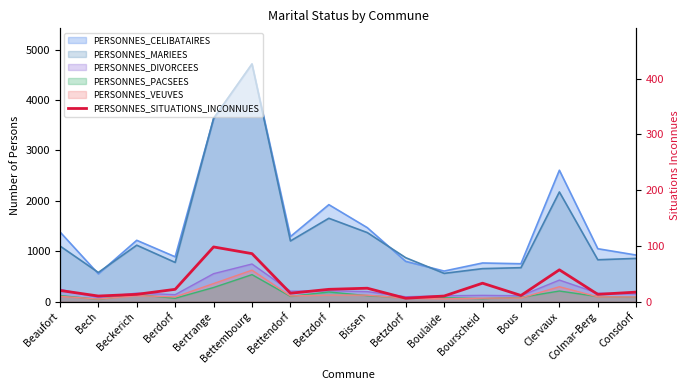

Does the chart display data point markers on the line(s)?

No